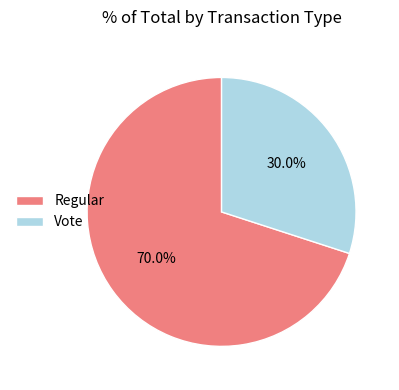

To the nearest percent, what is the difference between the largest and smallest slice percentages?

40%